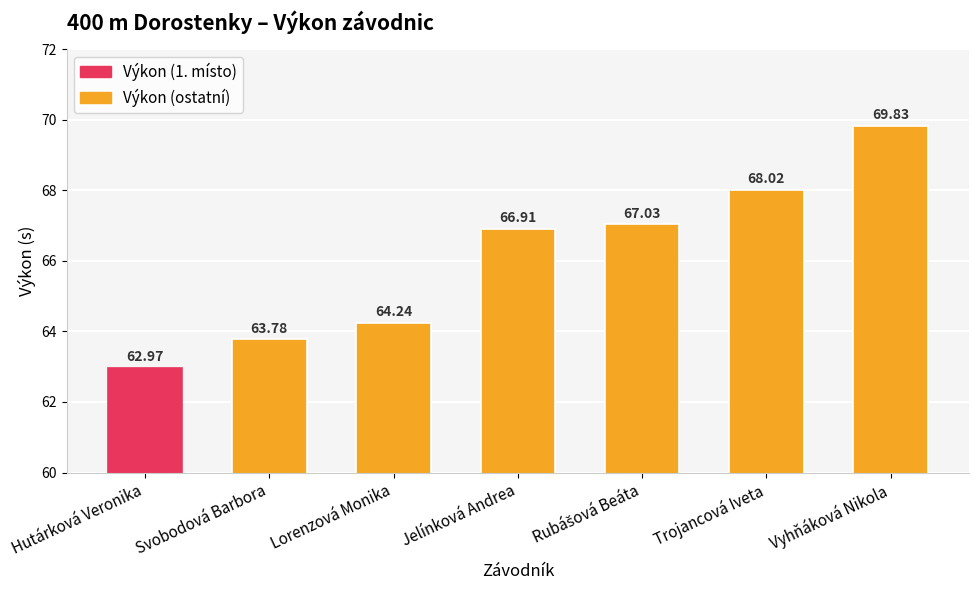

What is the value of the 7th bar from the left?

69.8